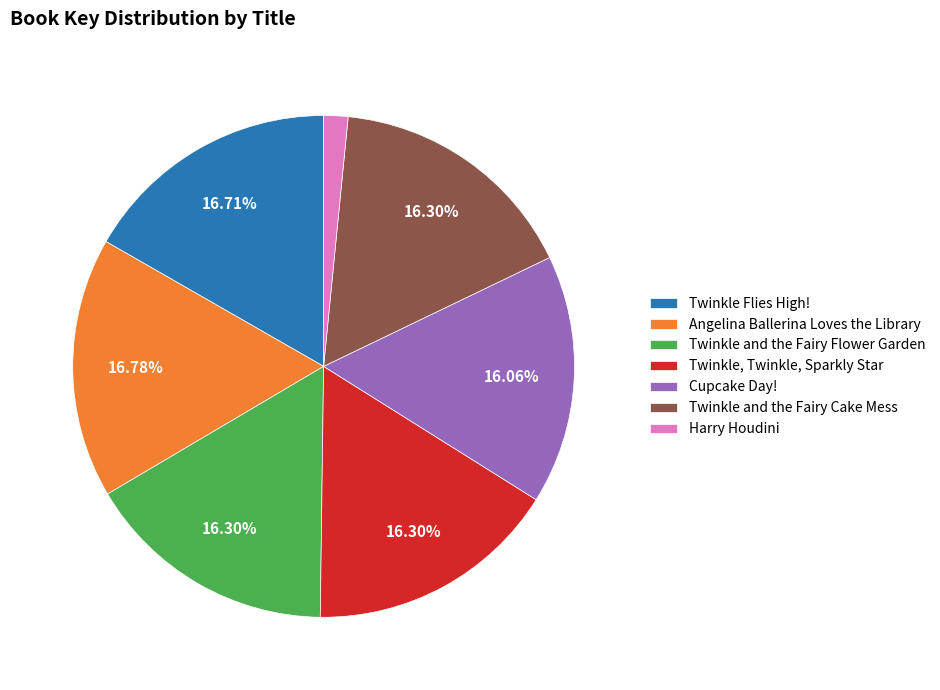

To the nearest percent, what is the combined percentage of Twinkle and the Fairy Cake Mess and Cupcake Day!?

32%